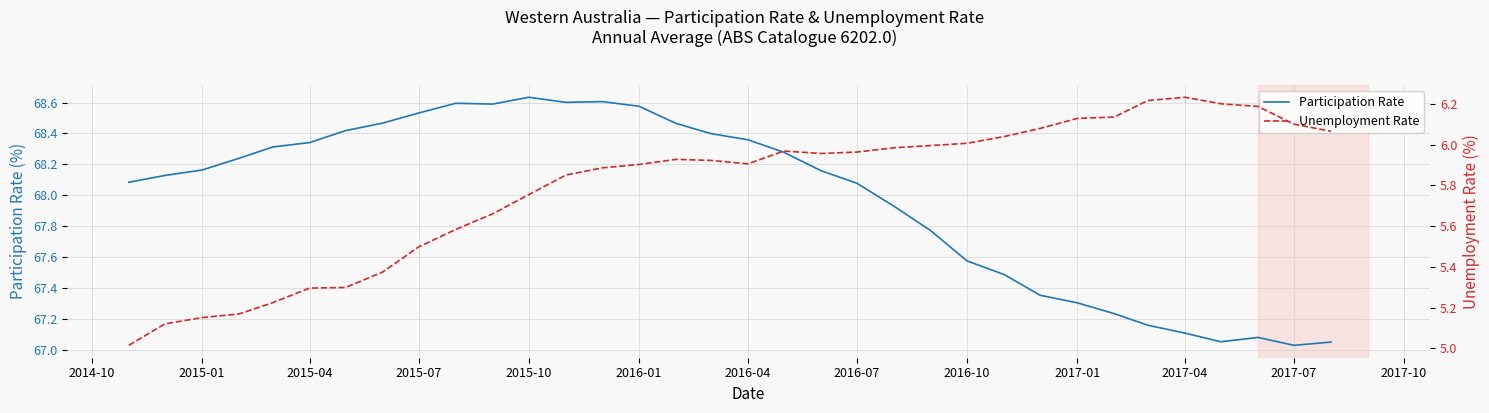

The Participation Rate series shows 94.0 at 2015-01. True or false?

False